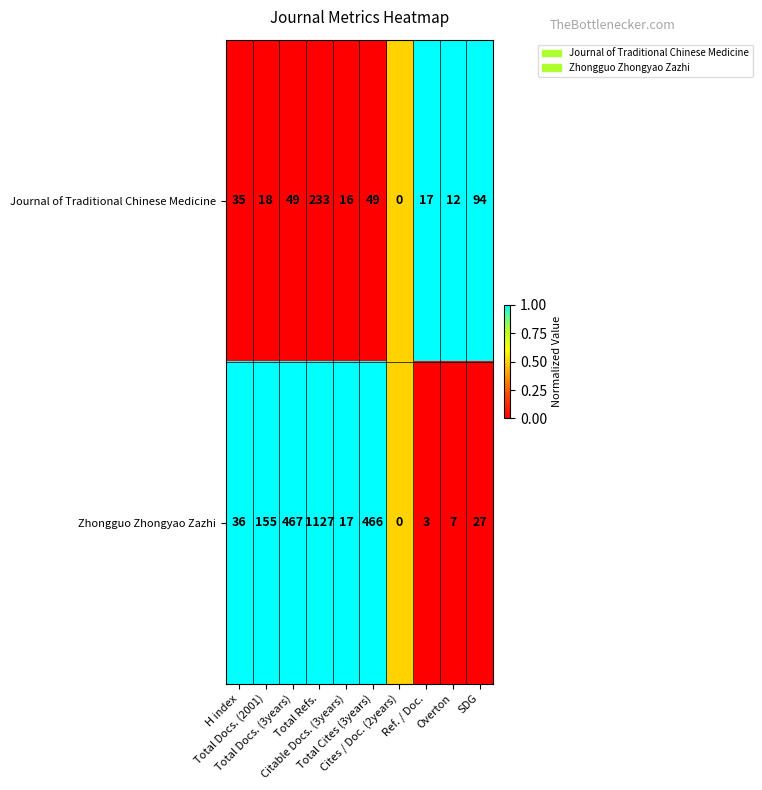

What is the difference between the maximum and minimum values in the Zhongguo Zhongyao Zazhi series?

1127